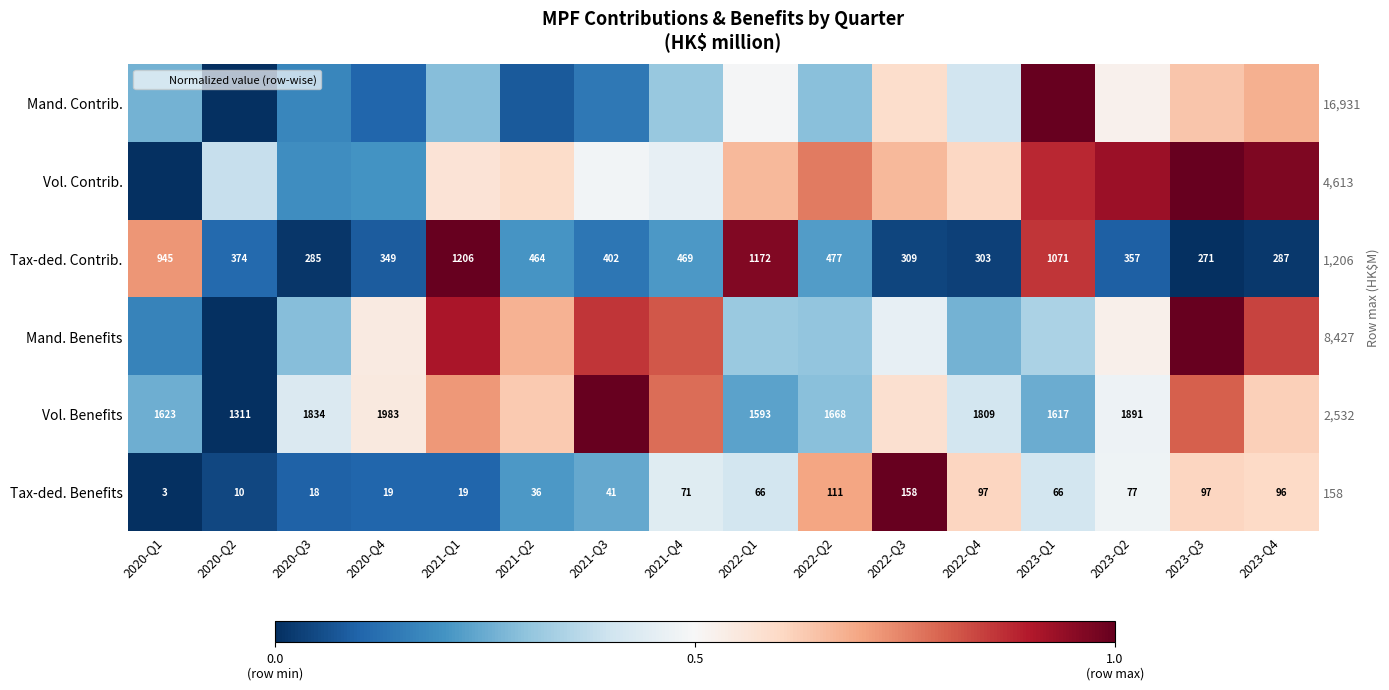

Is it true that Mand. Benefits equals 0.5 at 2022-Q1?

False